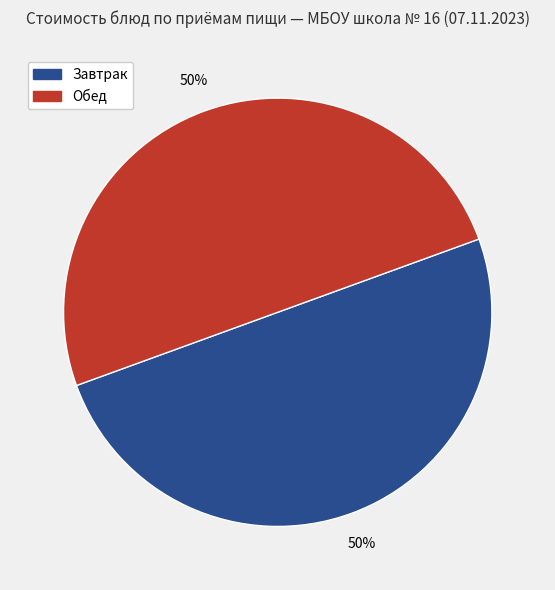

Do Завтрак and Обед together represent more than half of the pie?

Yes